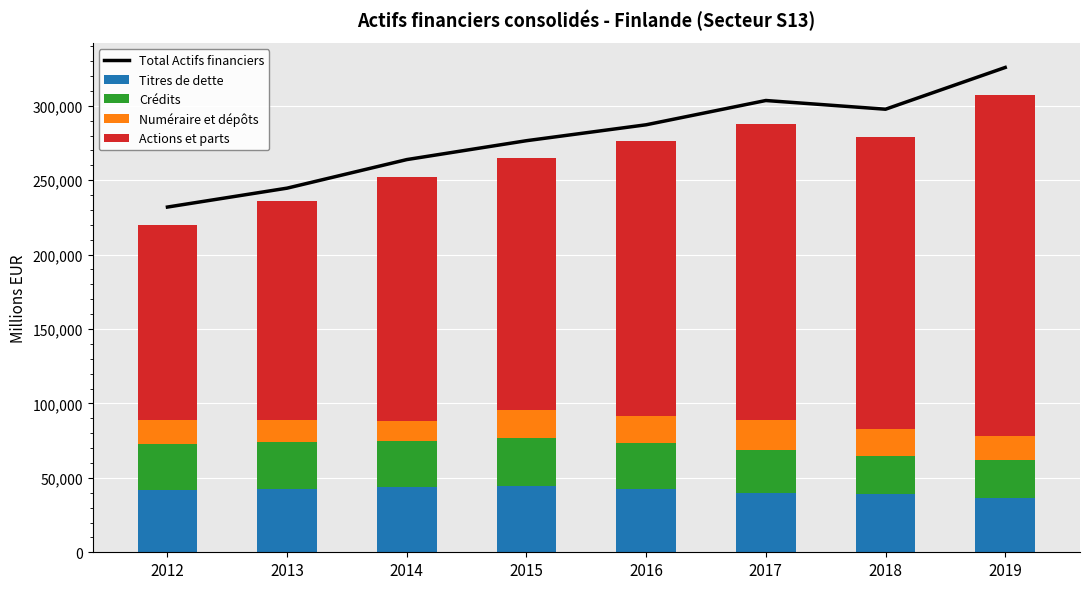

True or false: Actions et parts has a value of 147143 at 2013.

True